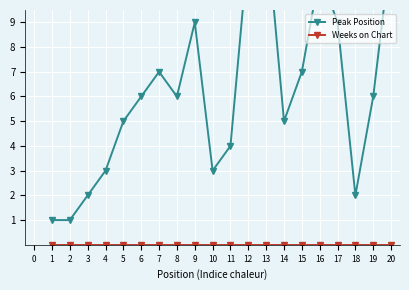

What is the value of the Peak Position point at the 6th from the left?

6